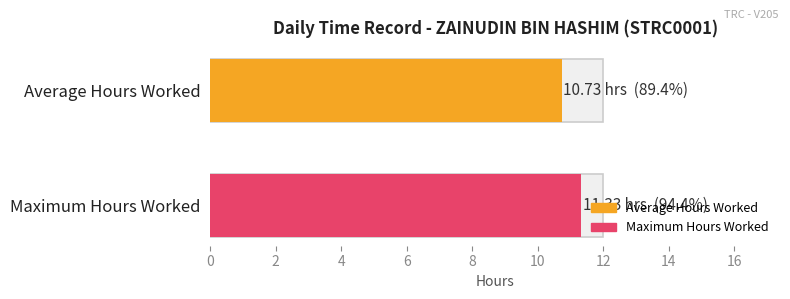

How many bars are there in each group?

2